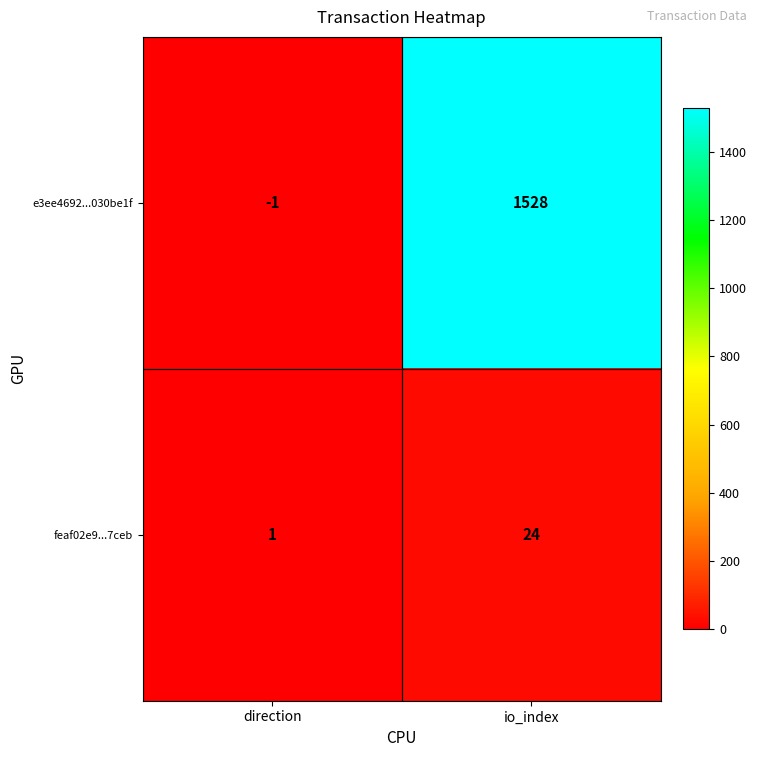

At direction, list the series in order from smallest to largest.

e3ee4692...030be1f, feaf02e9...7ceb